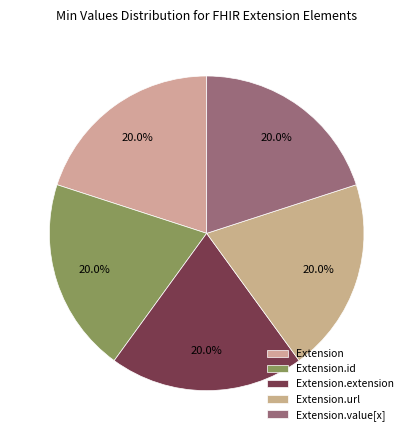

Rank the categories by value from highest to lowest.

Extension.url, Extension.value[x], Extension, Extension.id, Extension.extension